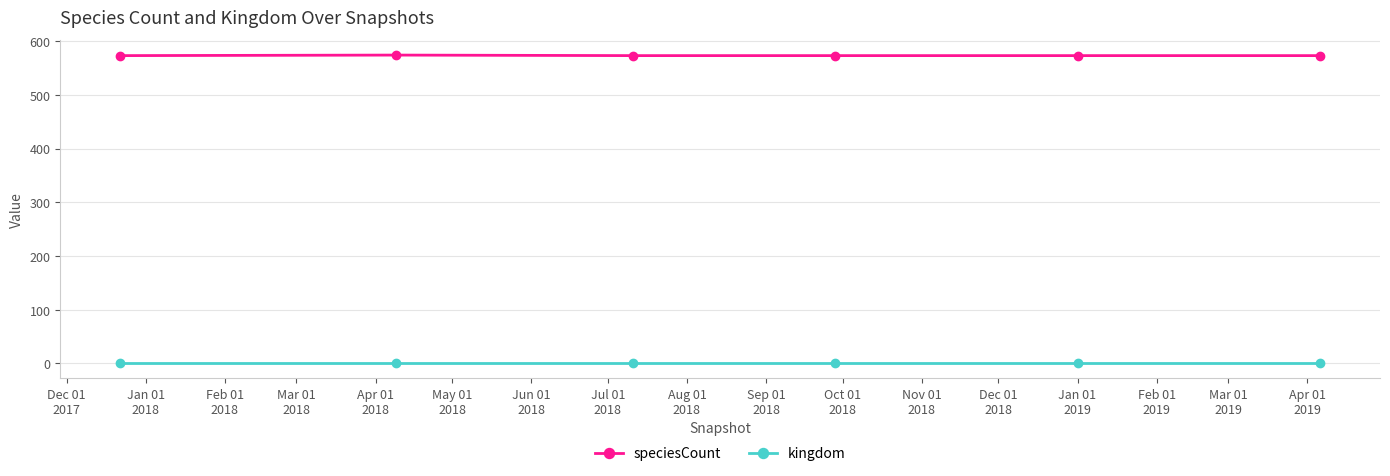

List the series in order of their peak value, highest first.

speciesCount, kingdom